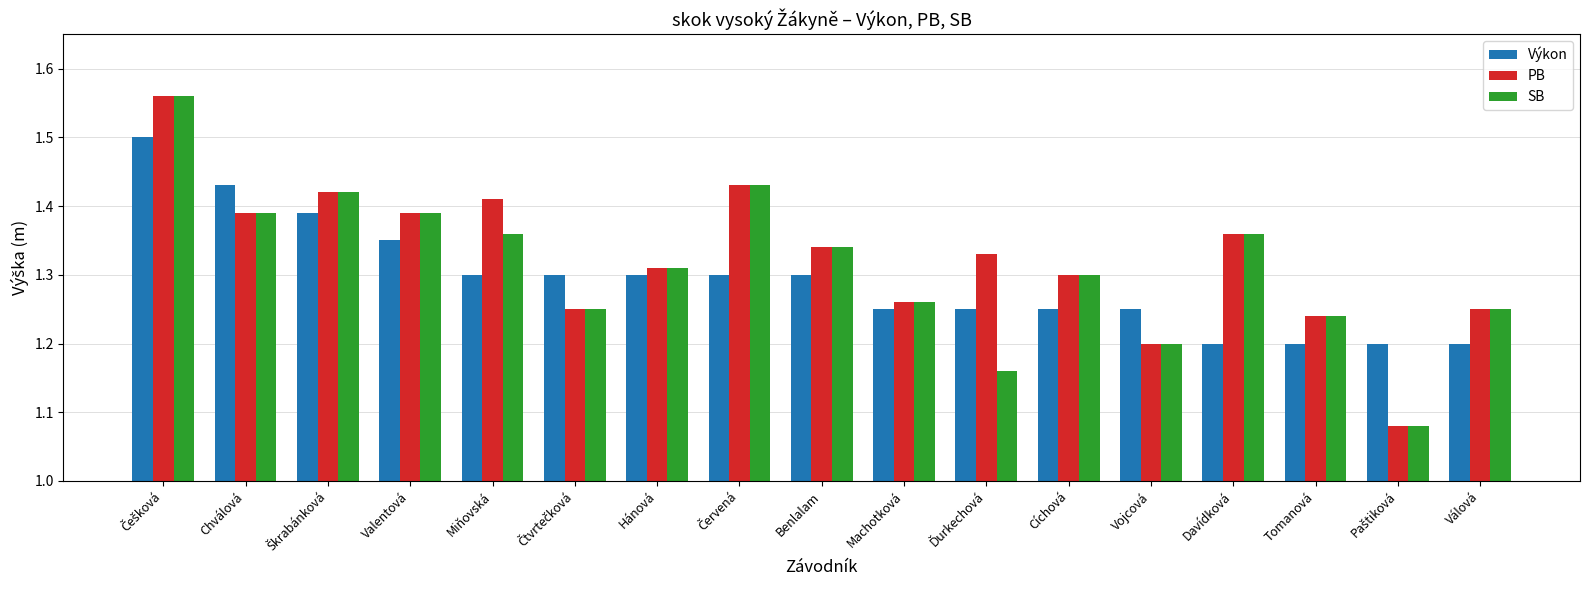

The SB series shows 1.3 at Hánová. True or false?

True